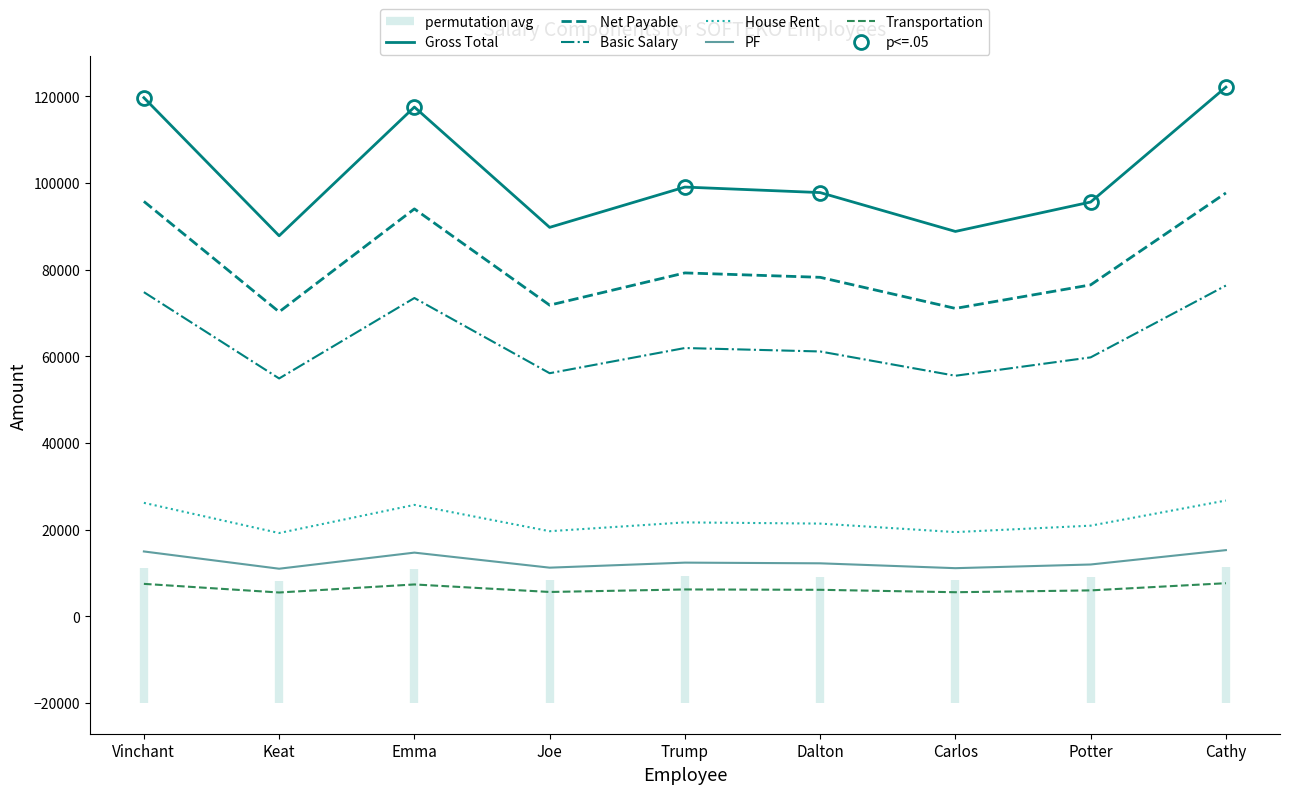

What position from the left is Dalton?

6